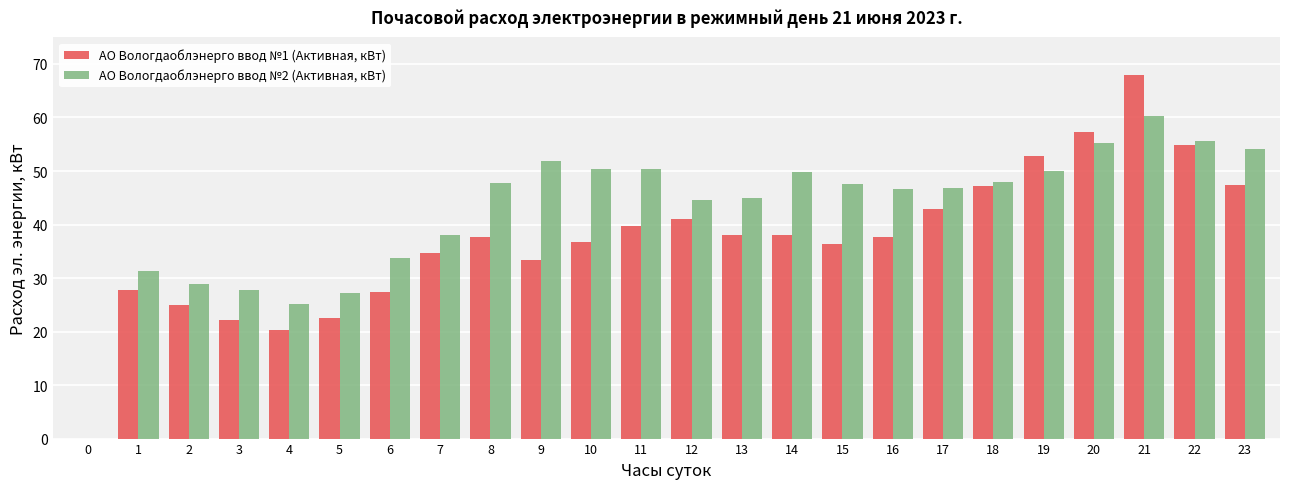

Which series has the widest spread of values?

АО Вологдаоблэнерго ввод №1 (Активная, кВт)